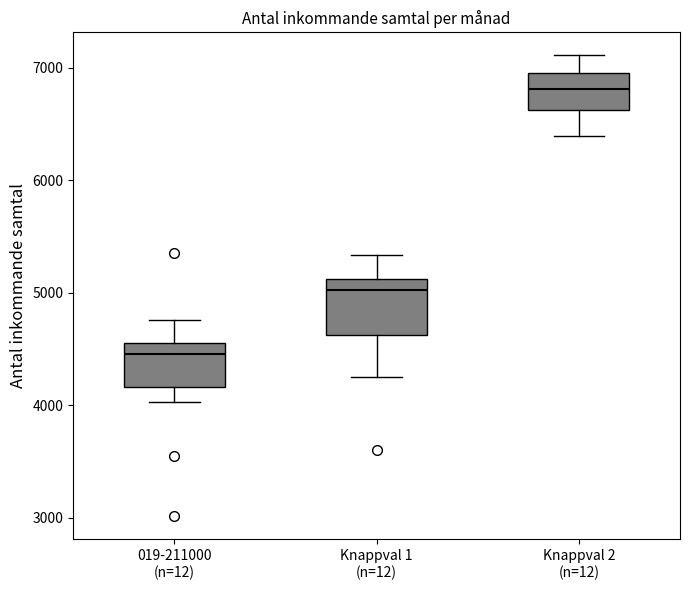

Reading left to right, read every box against the y-axis: the position of its median line, the range the box covers, and the ends of its whiskers. The values are not printed on the chart, so give them approximately, as read against the axis.

019-211000 (n=12): median 4500, box 4200 to 4600, whiskers 4000 to 4800
Knappval 1 (n=12): median 5000, box 4600 to 5100, whiskers 4300 to 5300
Knappval 2 (n=12): median 6800, box 6600 to 7000, whiskers 6400 to 7100